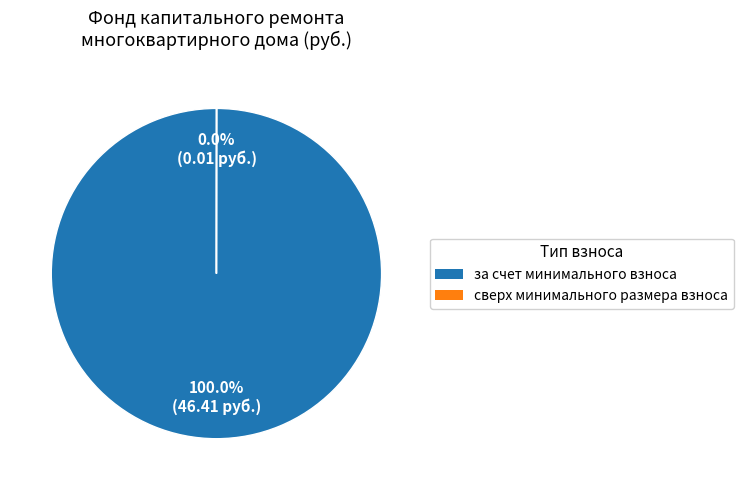

What percentage is the за счет минимального взноса slice, to the nearest percent?

100%